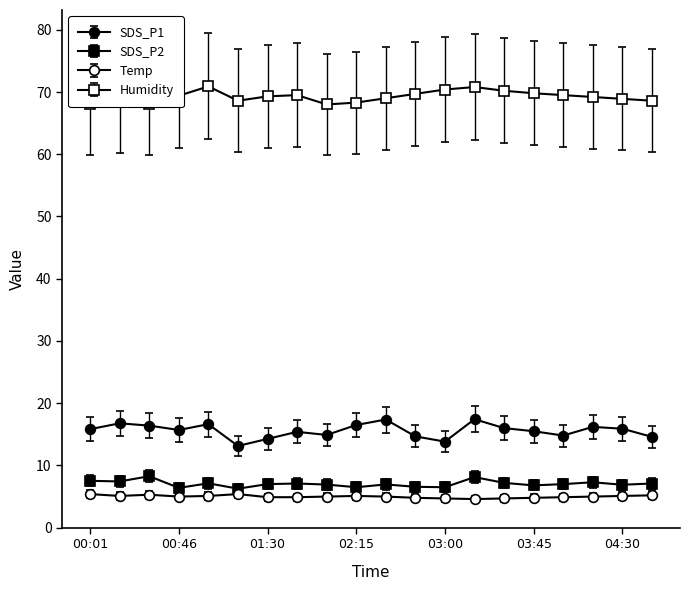

Rank the series by their maximum value, from highest to lowest.

Humidity, SDS_P1, SDS_P2, Temp